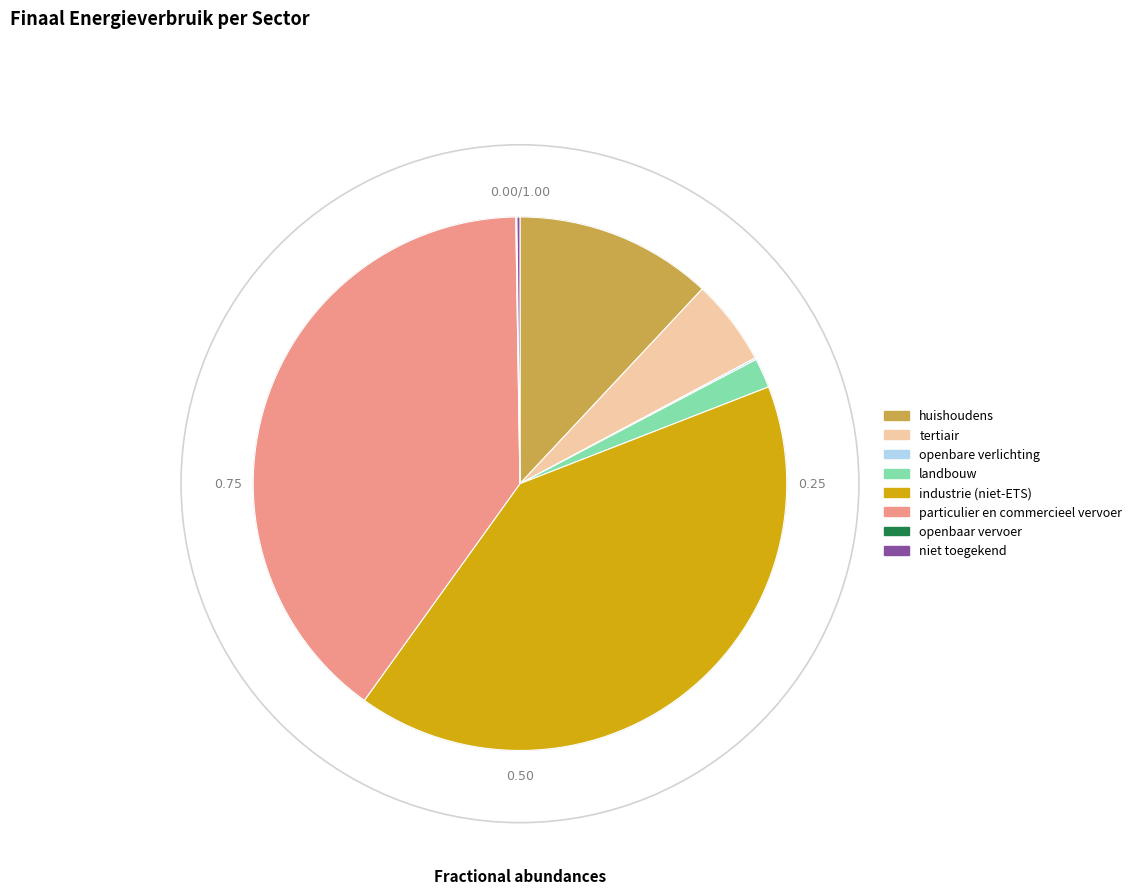

Approximately how many times larger is the value at industrie (niet-ETS) compared to particulier en commercieel vervoer?

1.0